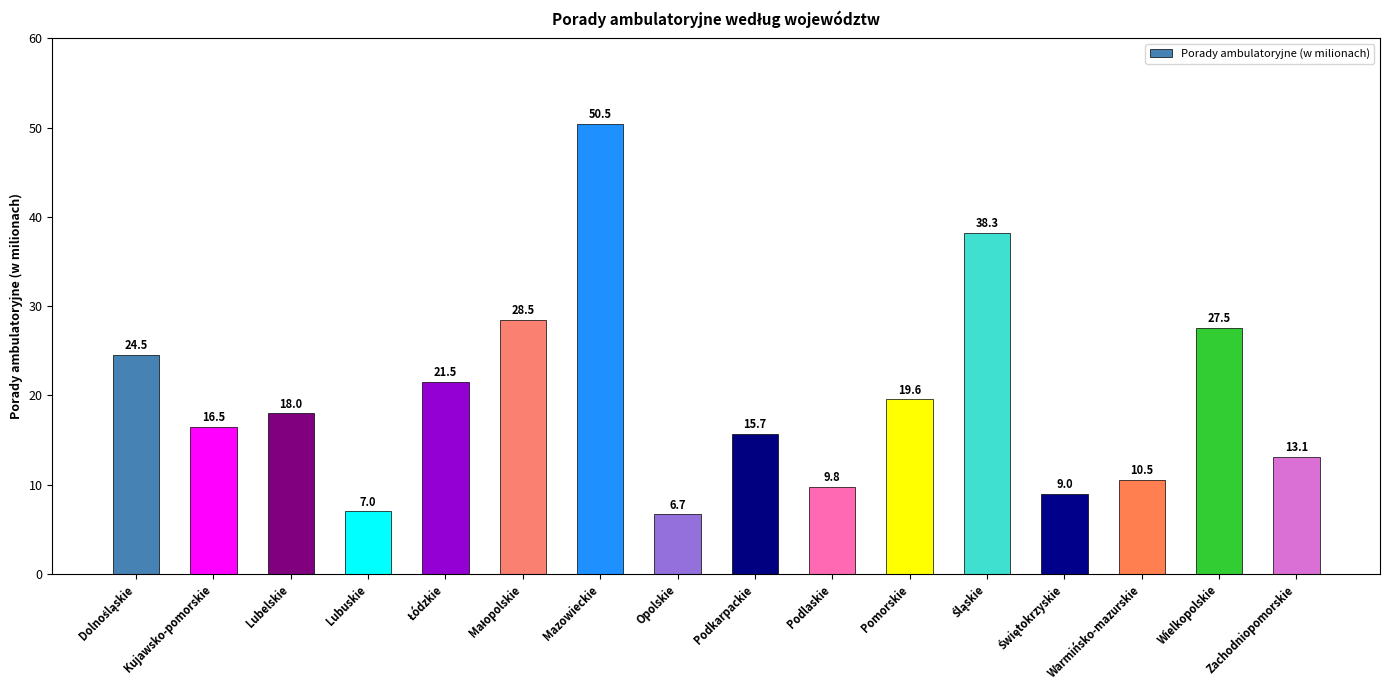

What position from the right is Mazowieckie?

10